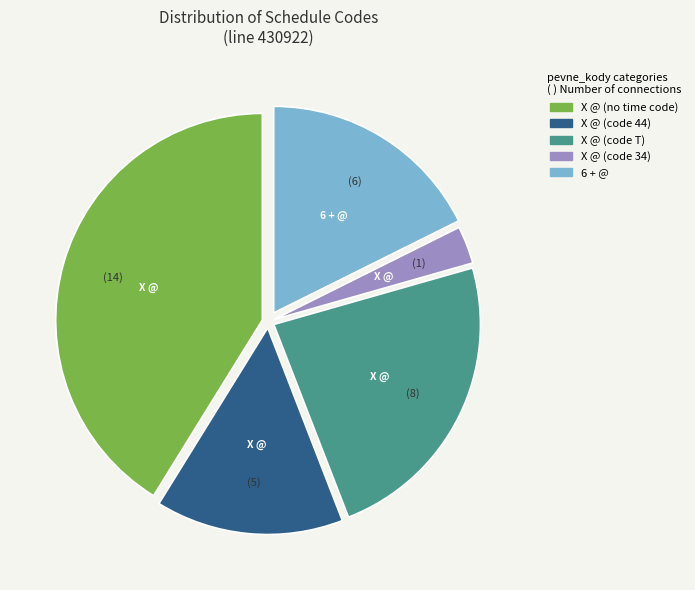

Is there any slice that represents more than half of the pie?

No